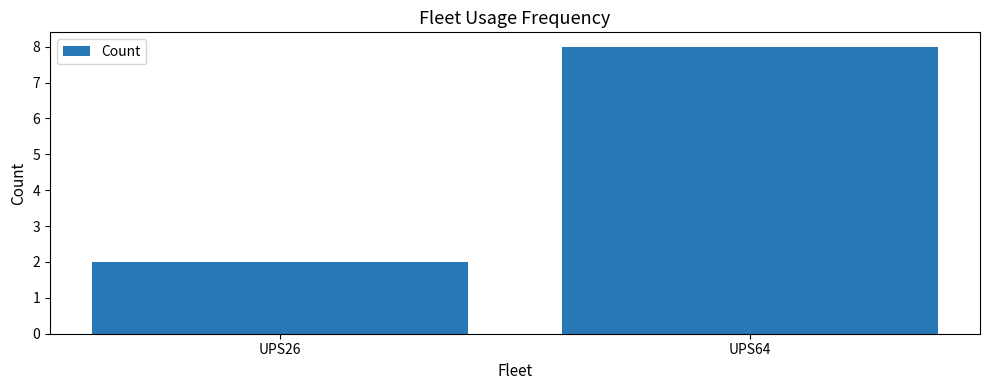

Are the bars horizontal?

No